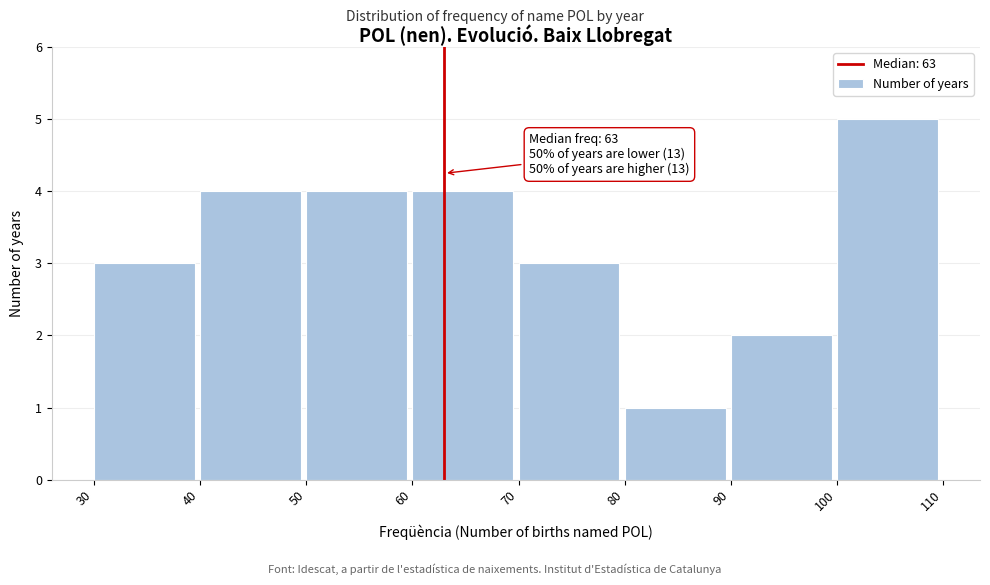

Which range on the x-axis has the tallest bar?

100 to 110